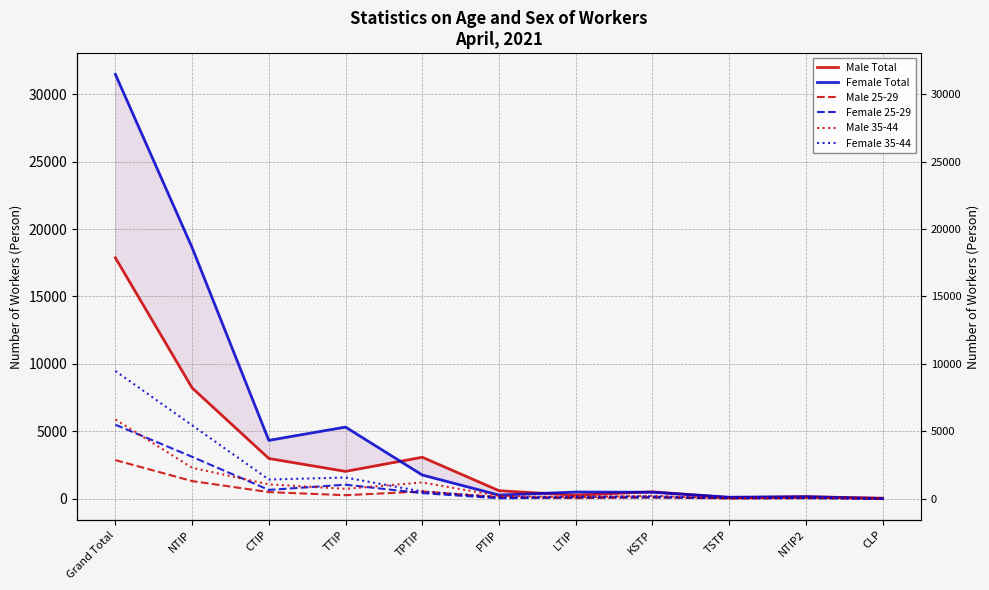

What is the value of the Male 25-29 point at the 11th from the left?

2